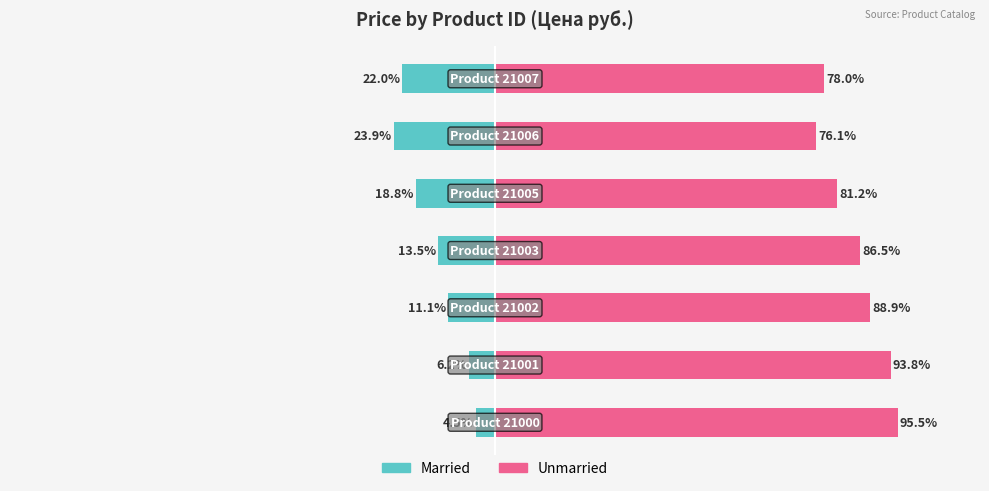

What is the minimum value for Unmarried?

76.1